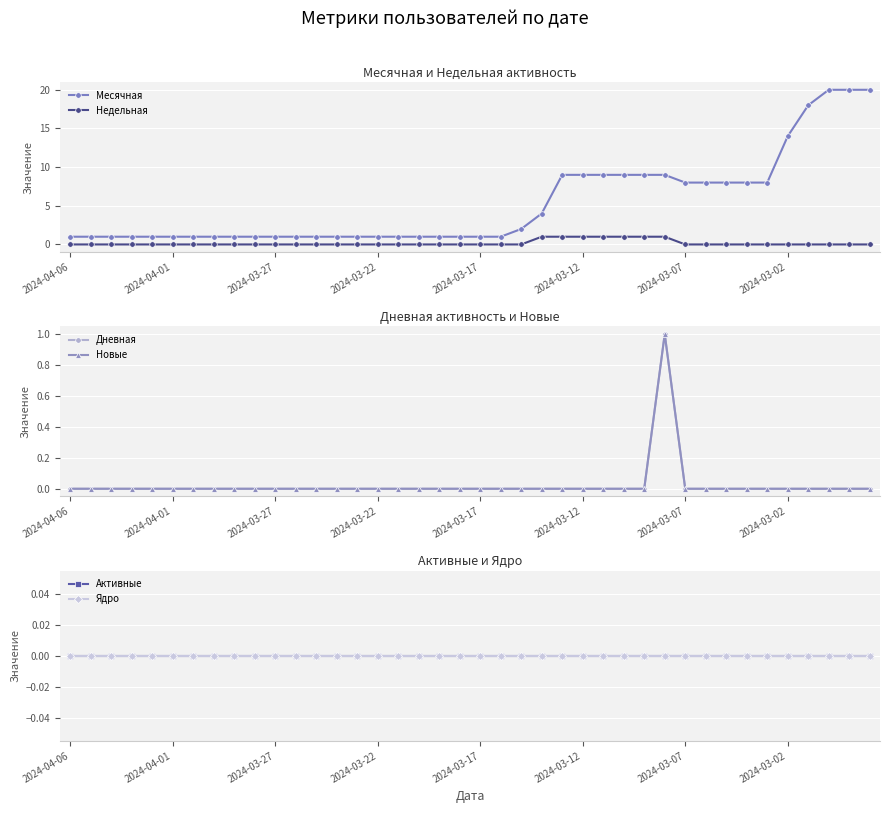

At how many categories does at least one series exceed 8?

11